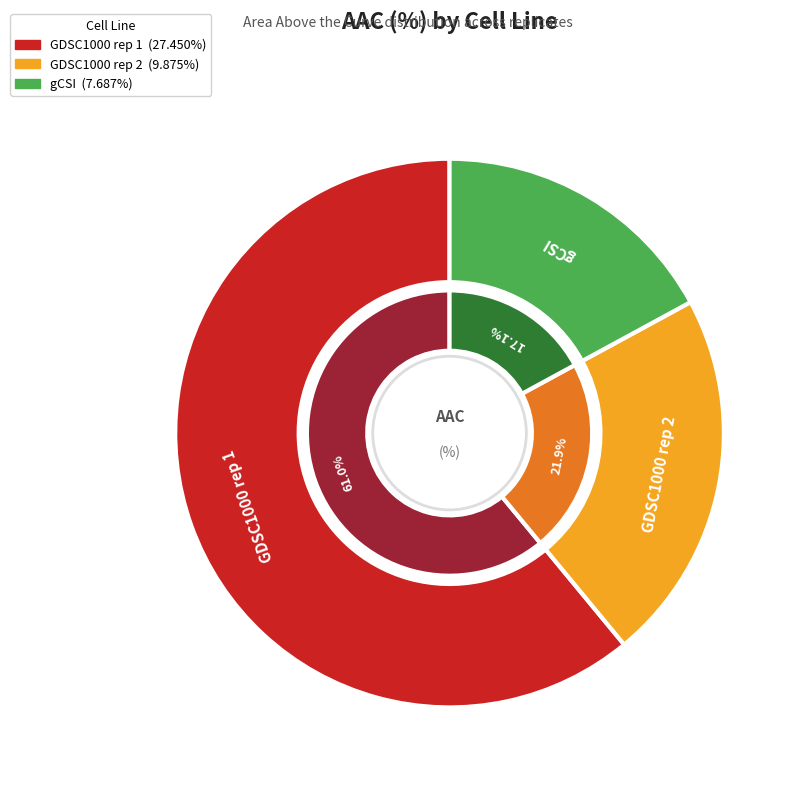

To the nearest percent, what percentage of the pie is GDSC1000 rep 1?

61%